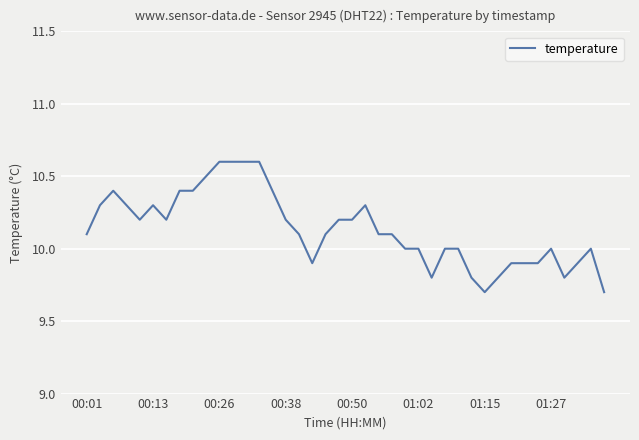

What is the smallest value displayed?

9.7